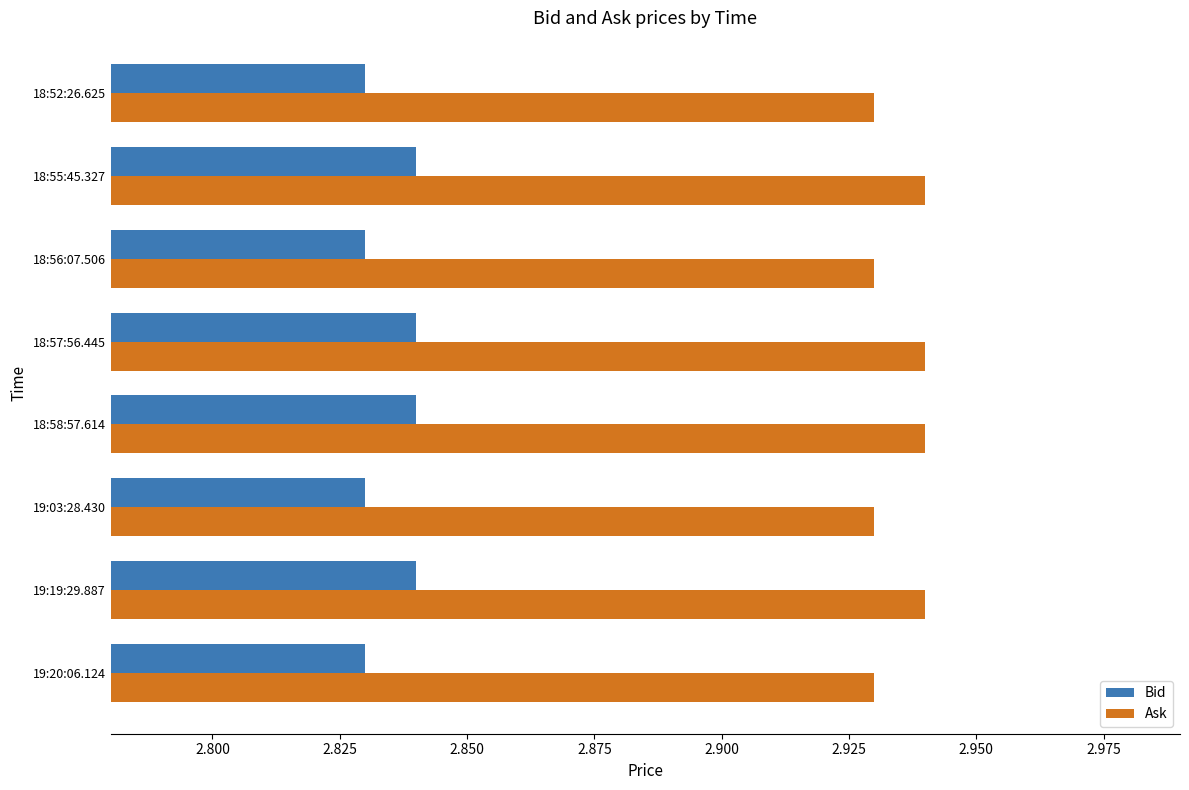

The Bid series shows 4.9 at 18:55:45.327. True or false?

False